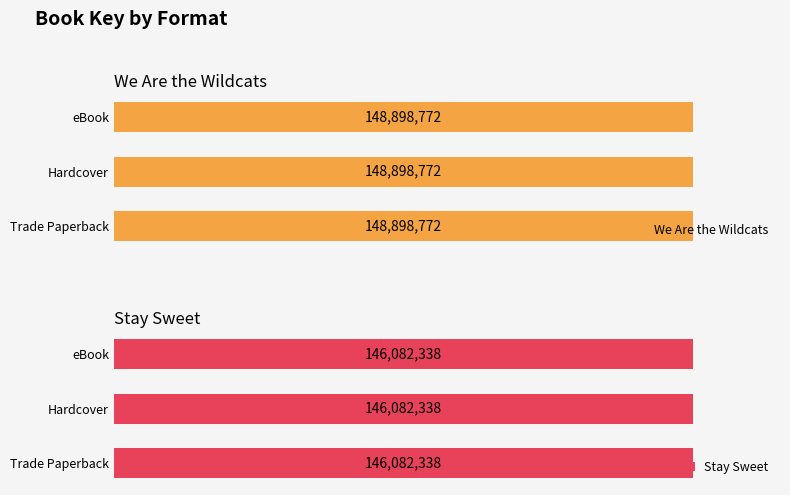

Which category has the highest value in the Stay Sweet series?

Trade Paperback